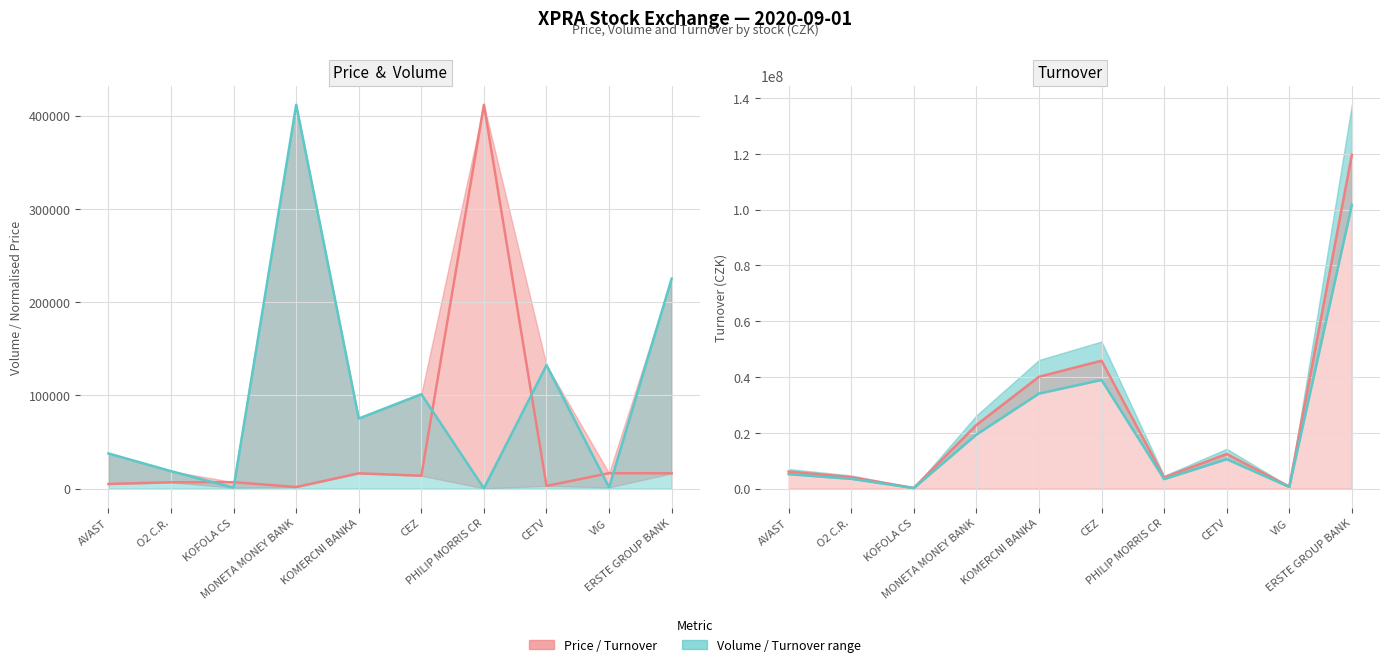

At which category does the chart reach its peak across all series?

ERSTE GROUP BANK